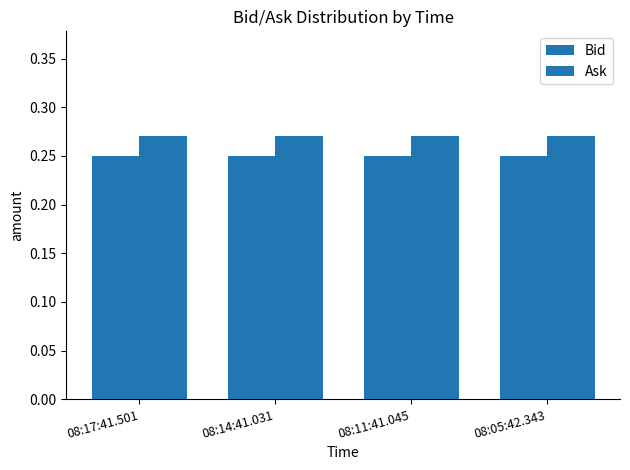

What is the label of the 4th bar from the left?

08:05:42.343